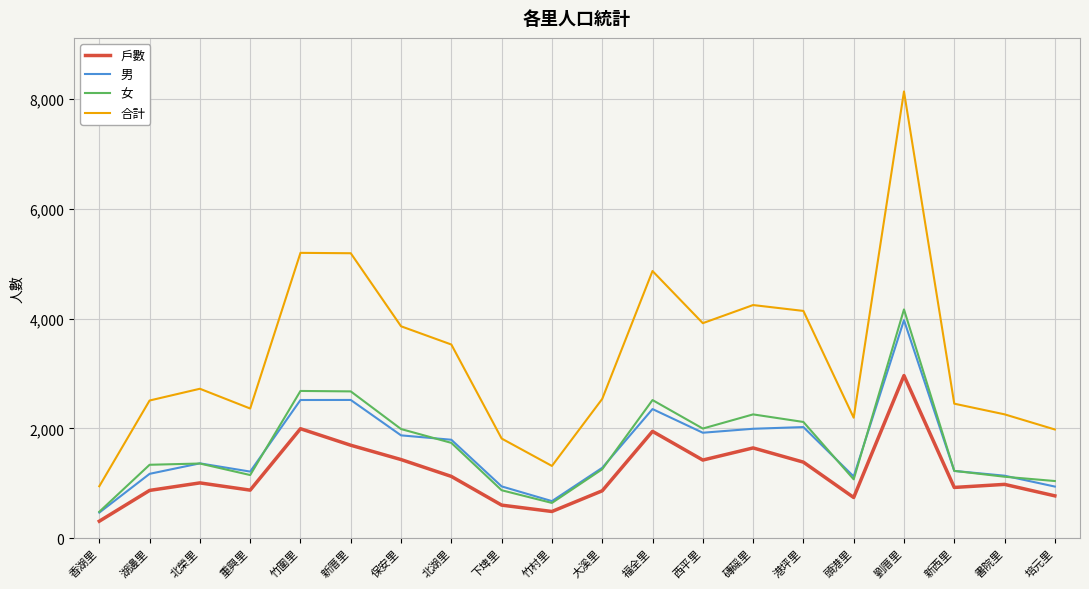

True or false: 女 and 合計 cross at least once.

False